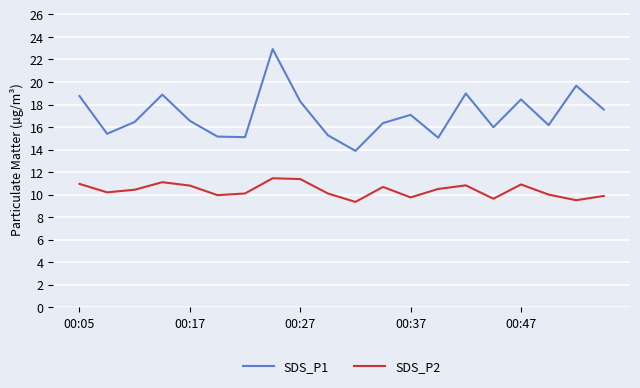

What is the difference between the maximum and minimum values in the SDS_P1 series?

9.0